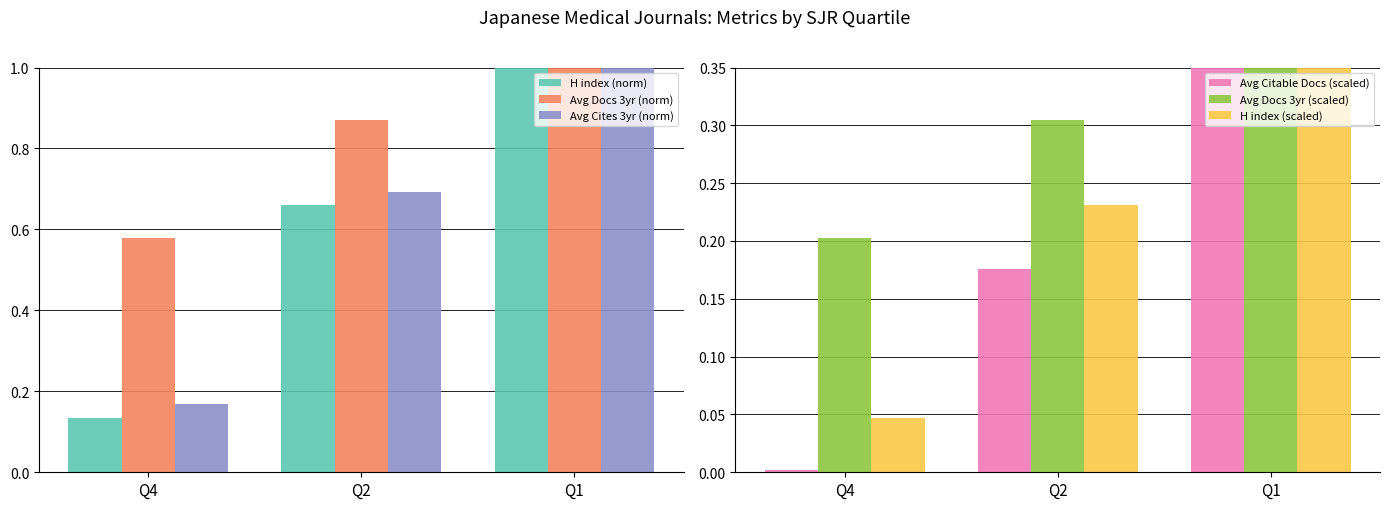

What is the sum of the H index (scaled) values at Q2 and Q4?

0.3